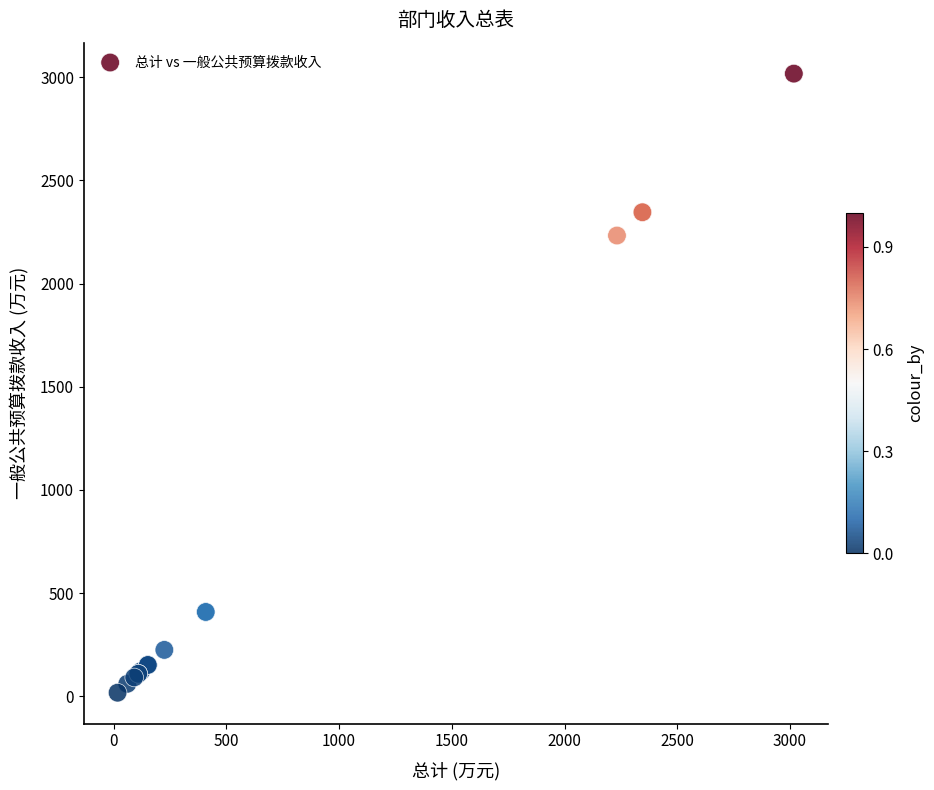

What Y value in the scatter plot is closest to 1517?

2232.6